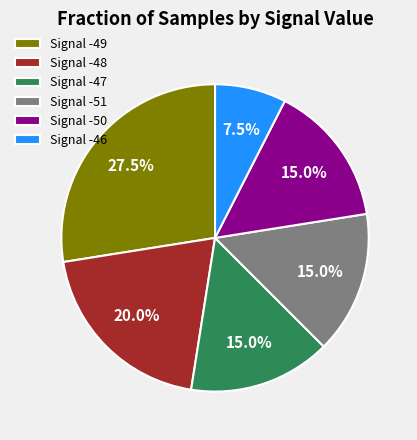

How much of the chart is everything except Signal -48?

80.0%